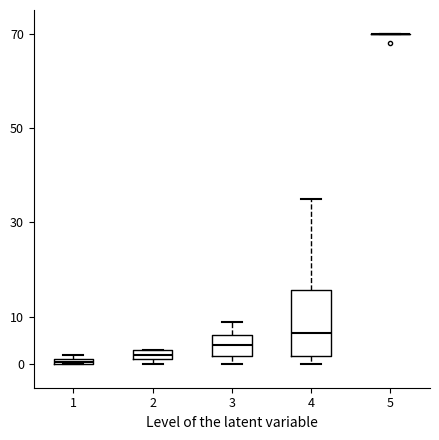

Where is the lower edge of the box at x = 1 on the y-axis? The values are not printed on the chart, so give them approximately, as read against the axis.

0